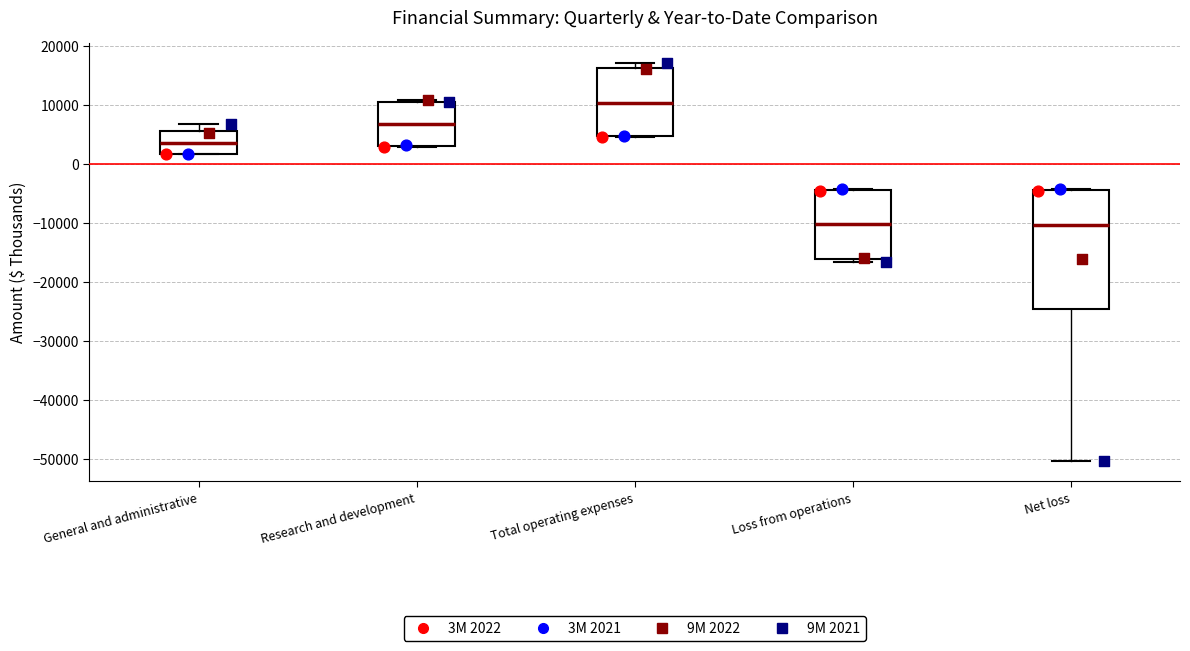

Where does the median line of the box for Research and development sit on the y-axis? The values are not printed on the chart, so give them approximately, as read against the axis.

7000